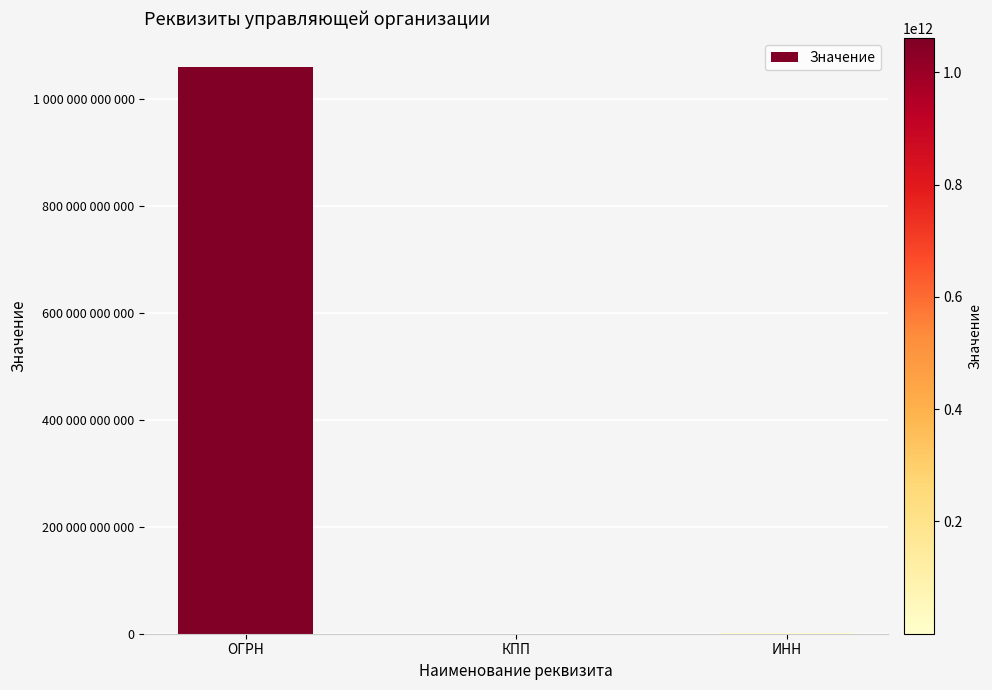

Count the number of categories in the chart.

3